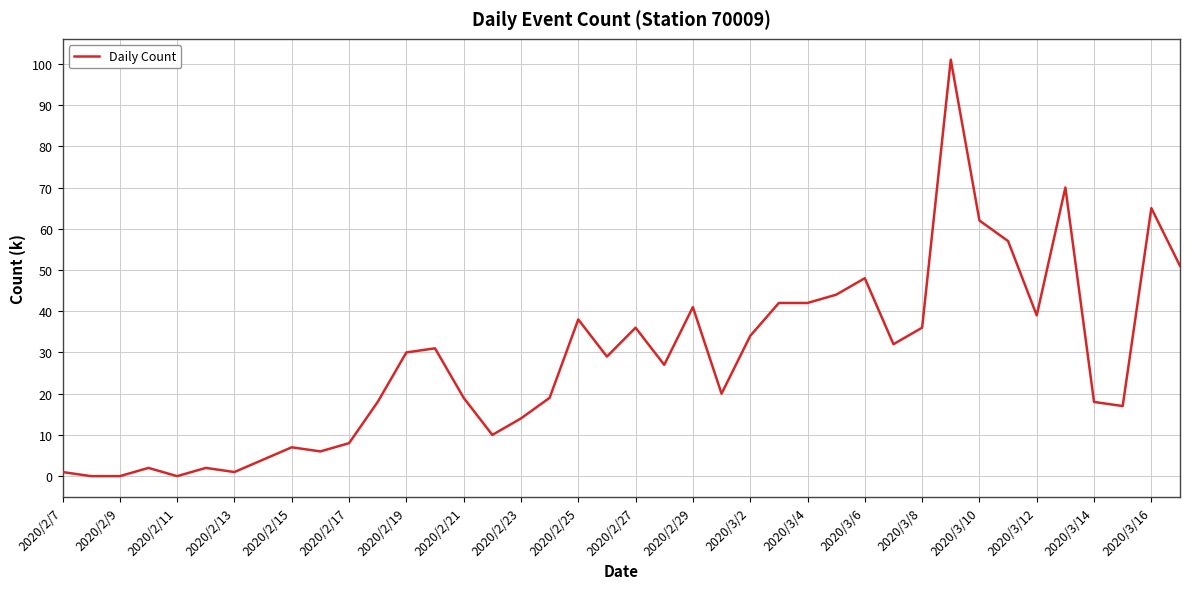

What is the difference between the maximum and minimum values?

101